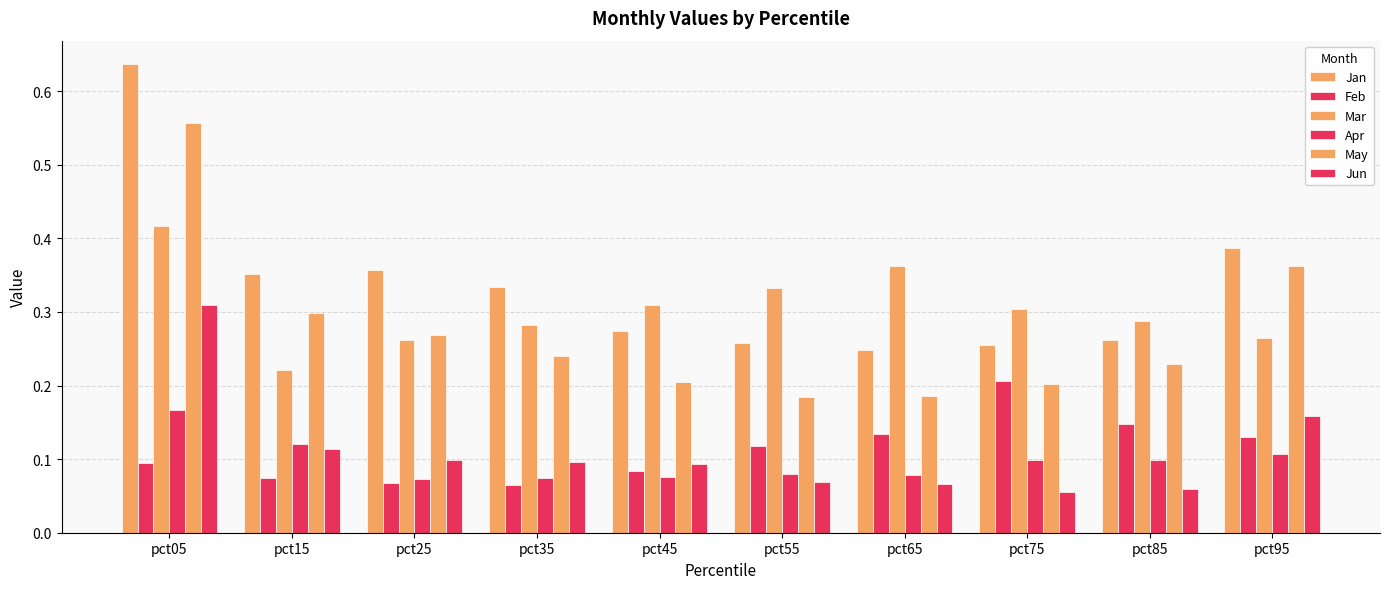

What is the sum of the Jun values at pct25 and pct95?

0.3